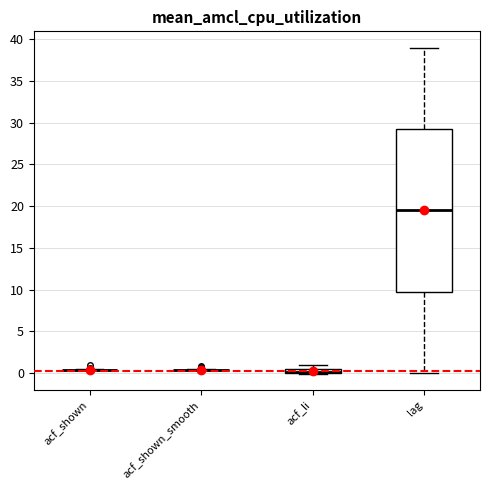

Where does the lower whisker of the box for lag end on the y-axis? The values are not printed on the chart, so give them approximately, as read against the axis.

0.0